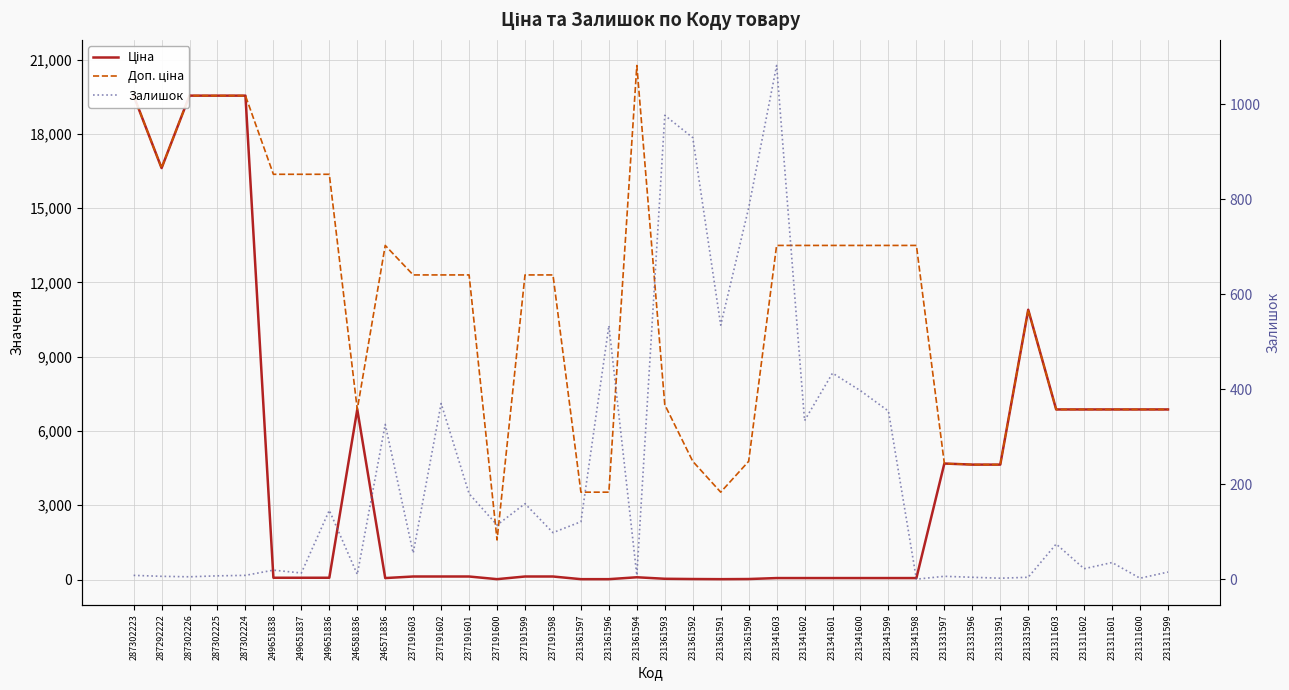

What position from the left is 231361591?

22